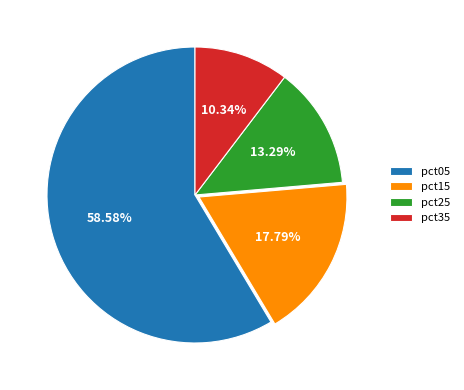

Is there any slice that represents more than half of the pie?

Yes